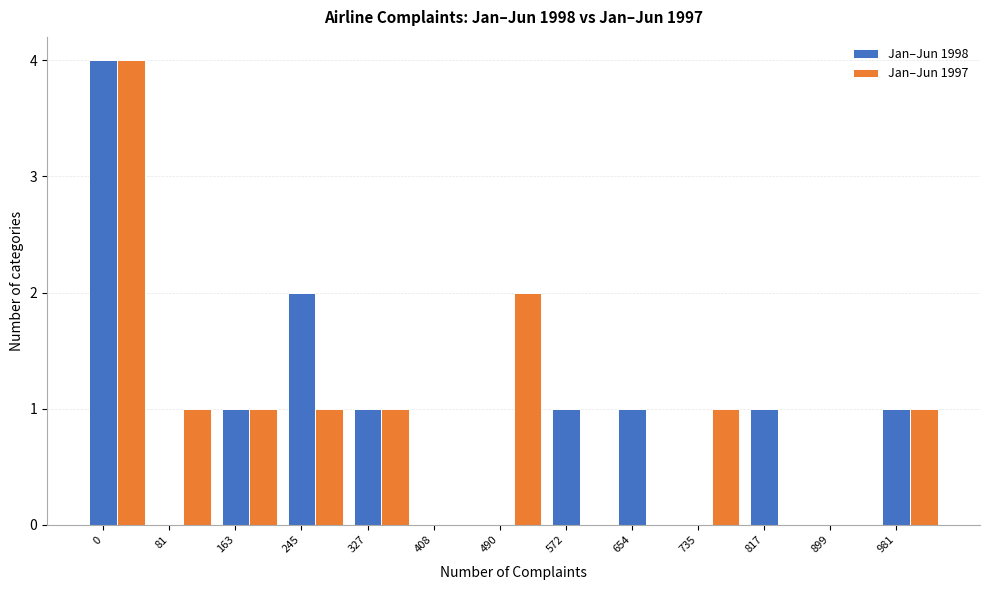

What is the maximum value shown in the chart?

4